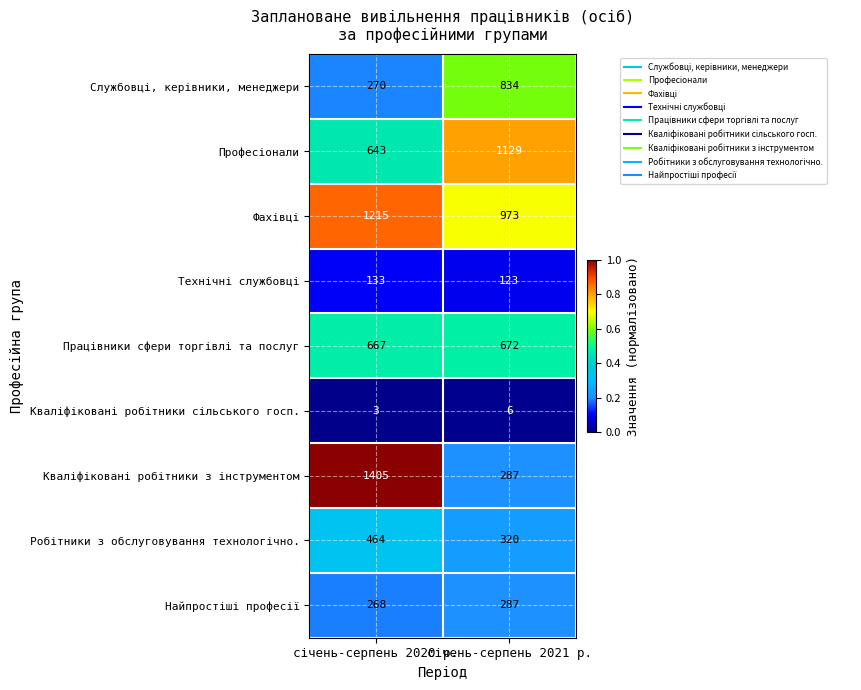

What is the minimum value shown in the chart?

3